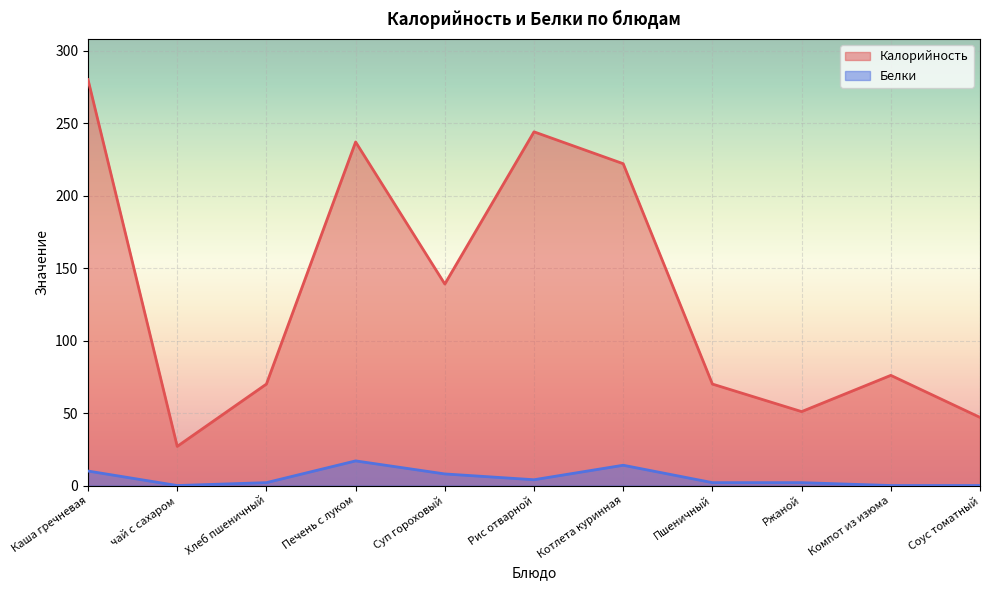

How many lines are shown in the chart?

2